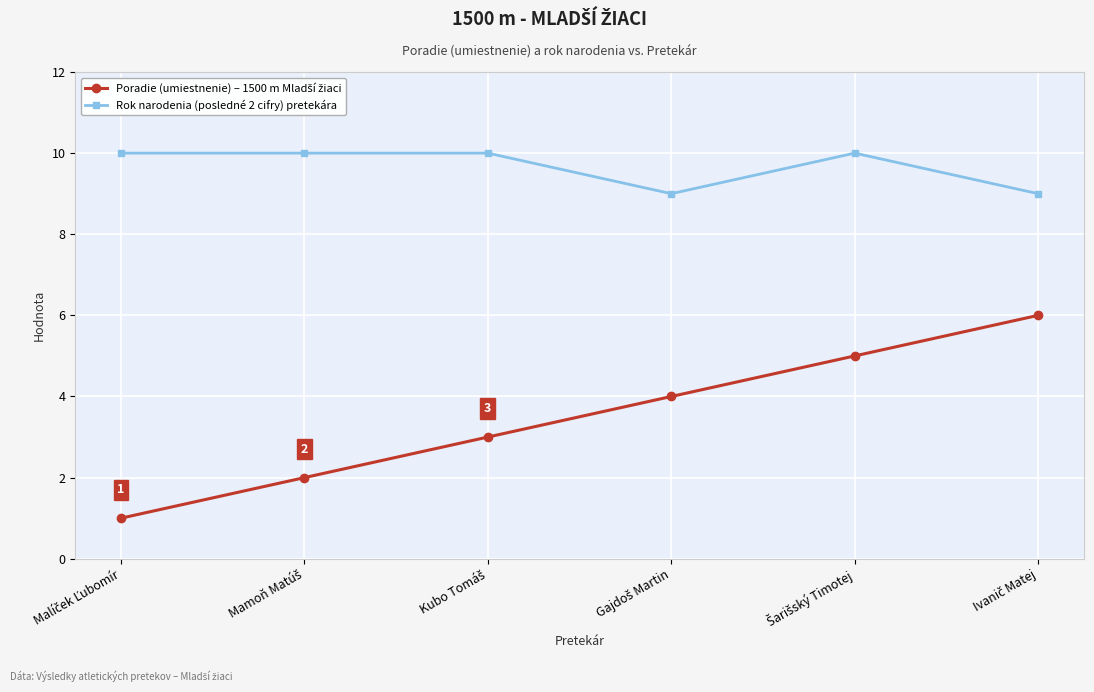

True or false: Rok narodenia (posledné 2 cifry) pretekára has more than 0 points higher than both neighbors.

True